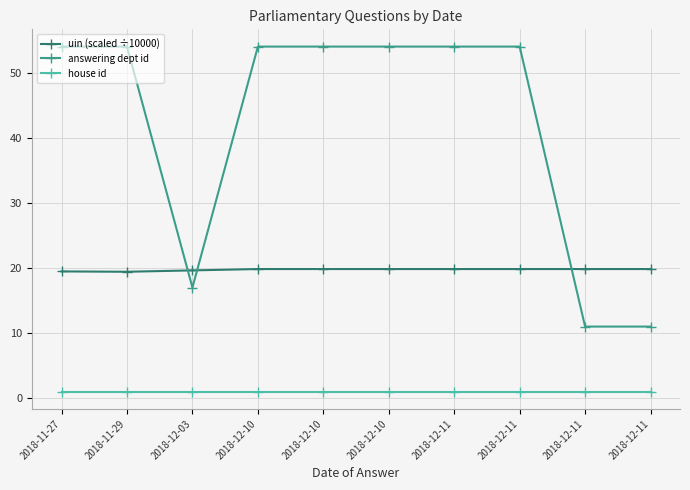

Is it true that uin (scaled ÷10000) equals 19.6 at 2018-12-03?

True